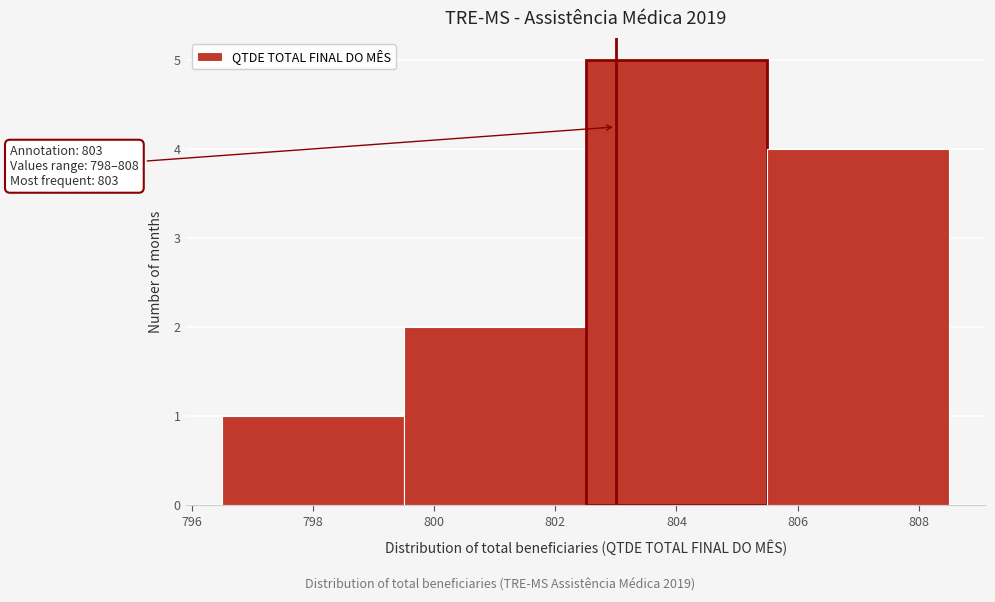

Over which range of the x-axis is the bar tallest?

802.5 to 805.5